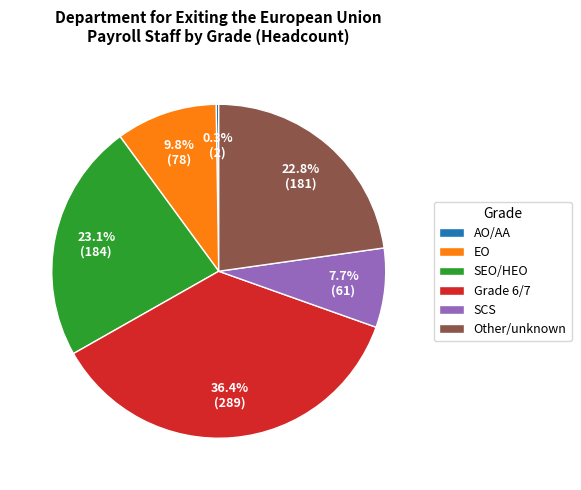

What percentage is NOT represented by SCS?

92.3%